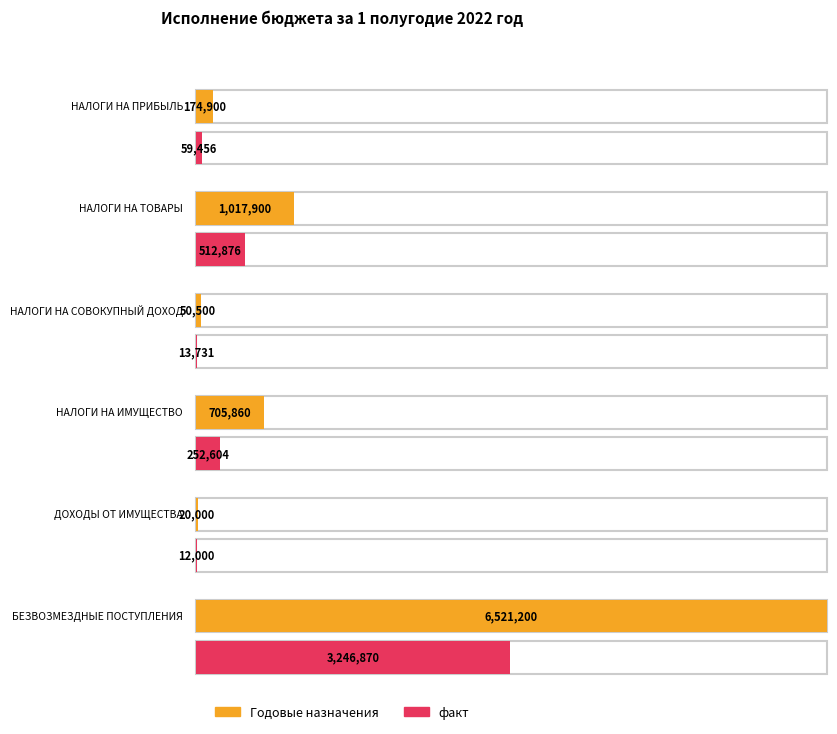

What are all the series names shown in the legend?

Годовые назначения, факт